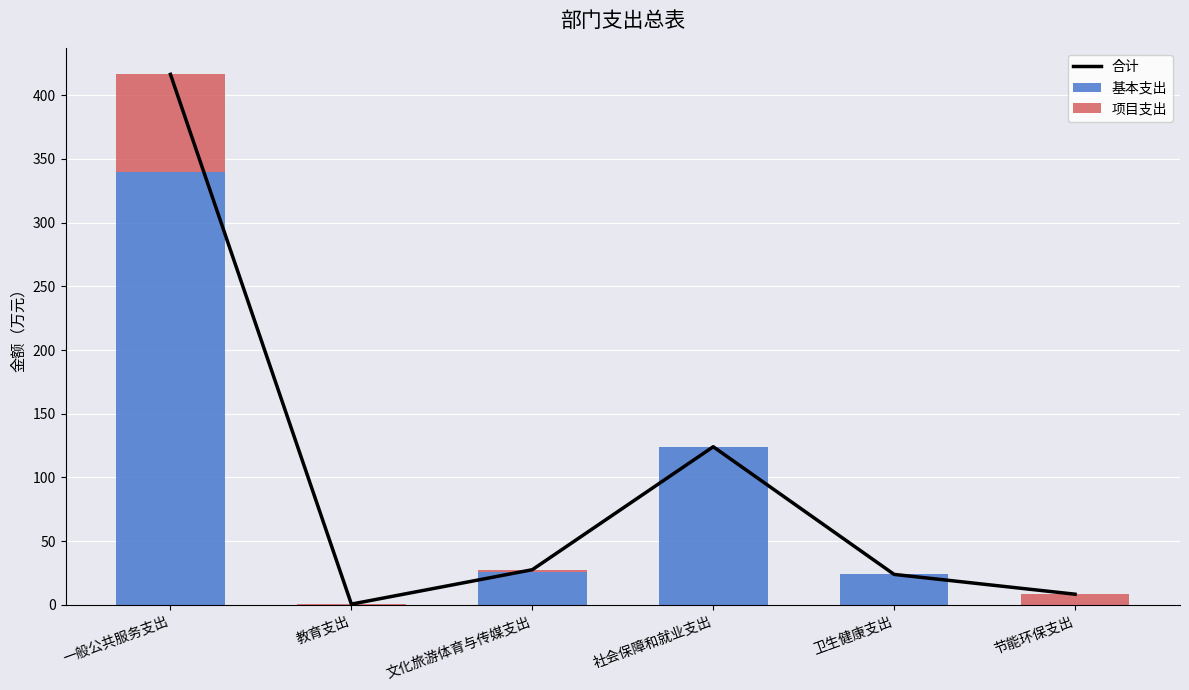

Between 教育支出 and 节能环保支出, which series saw the biggest shift?

项目支出